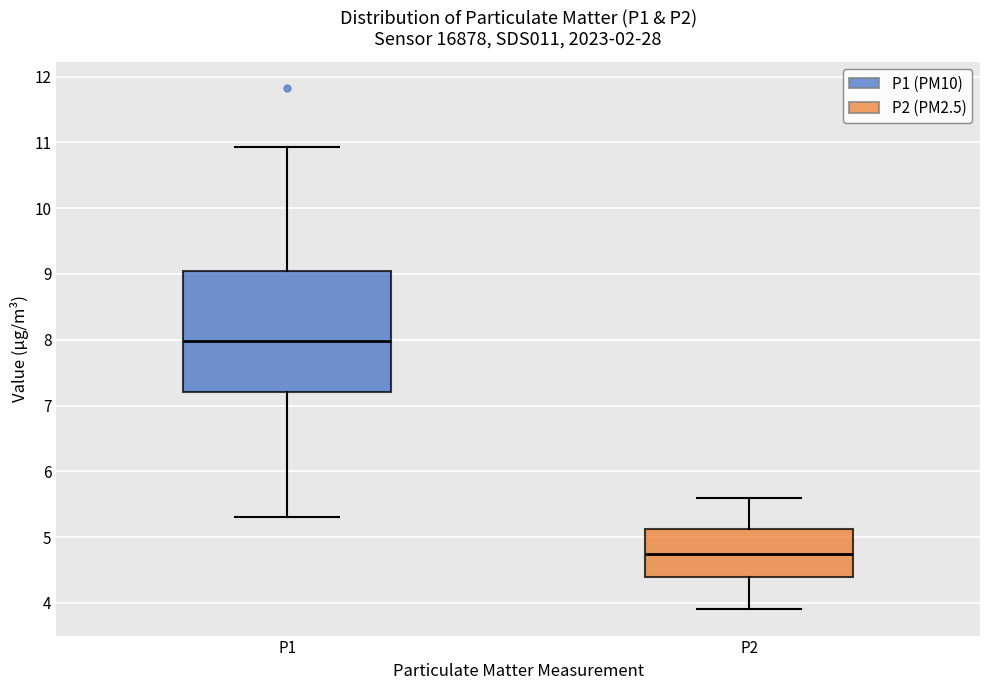

Which box's median line is the highest?

P1